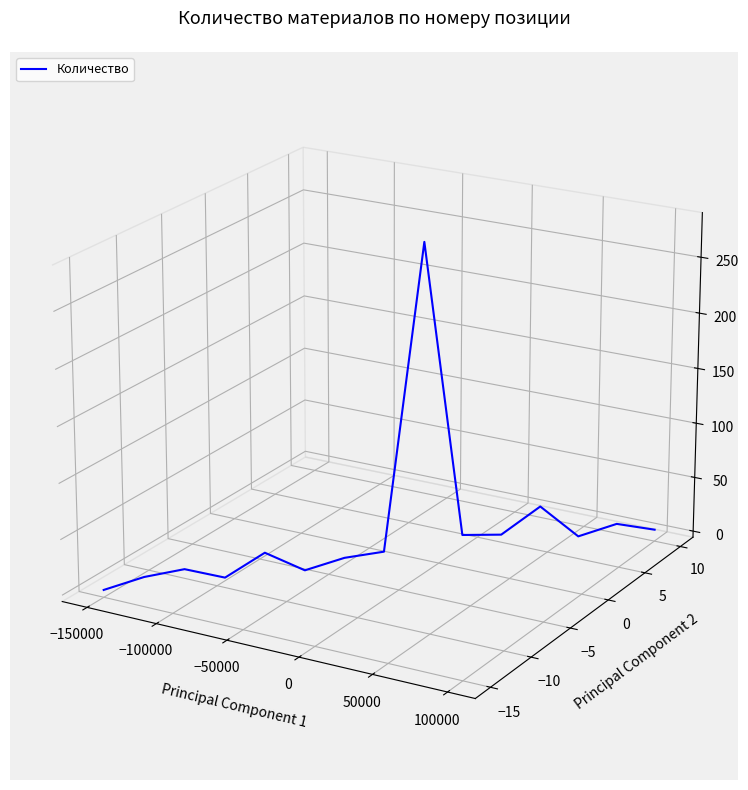

Where is the first local minimum?

−50000